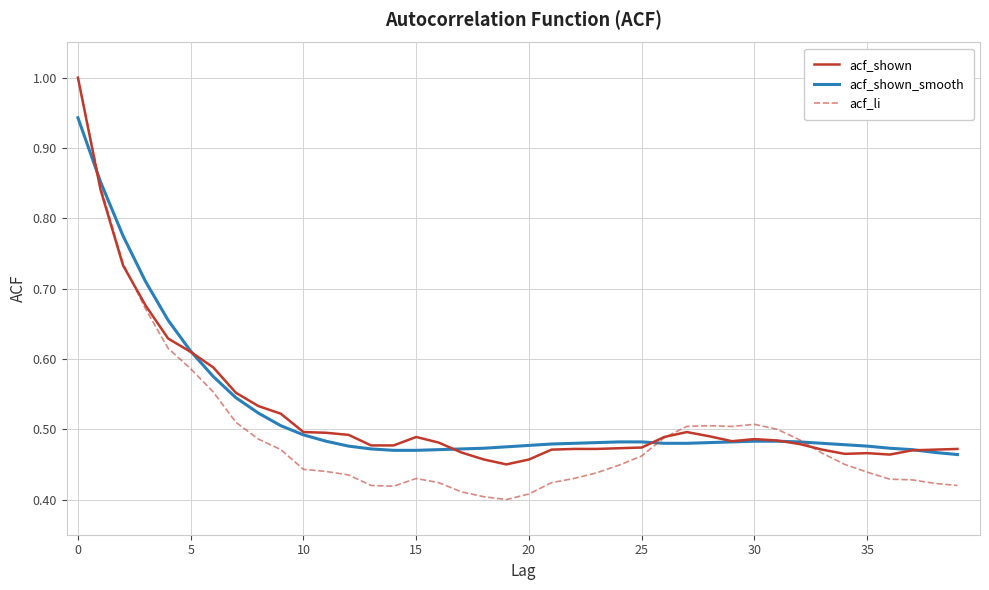

Which series has the largest range (max minus min)?

acf_li